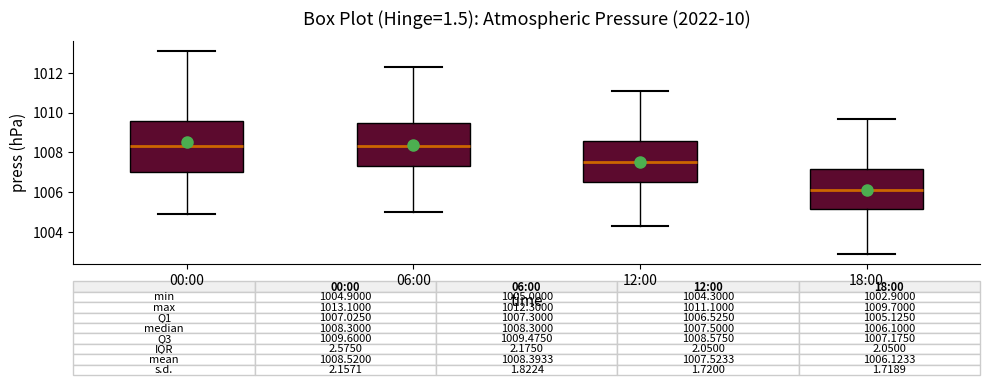

Which box is the tallest, from its lower edge to its upper edge?

00:00